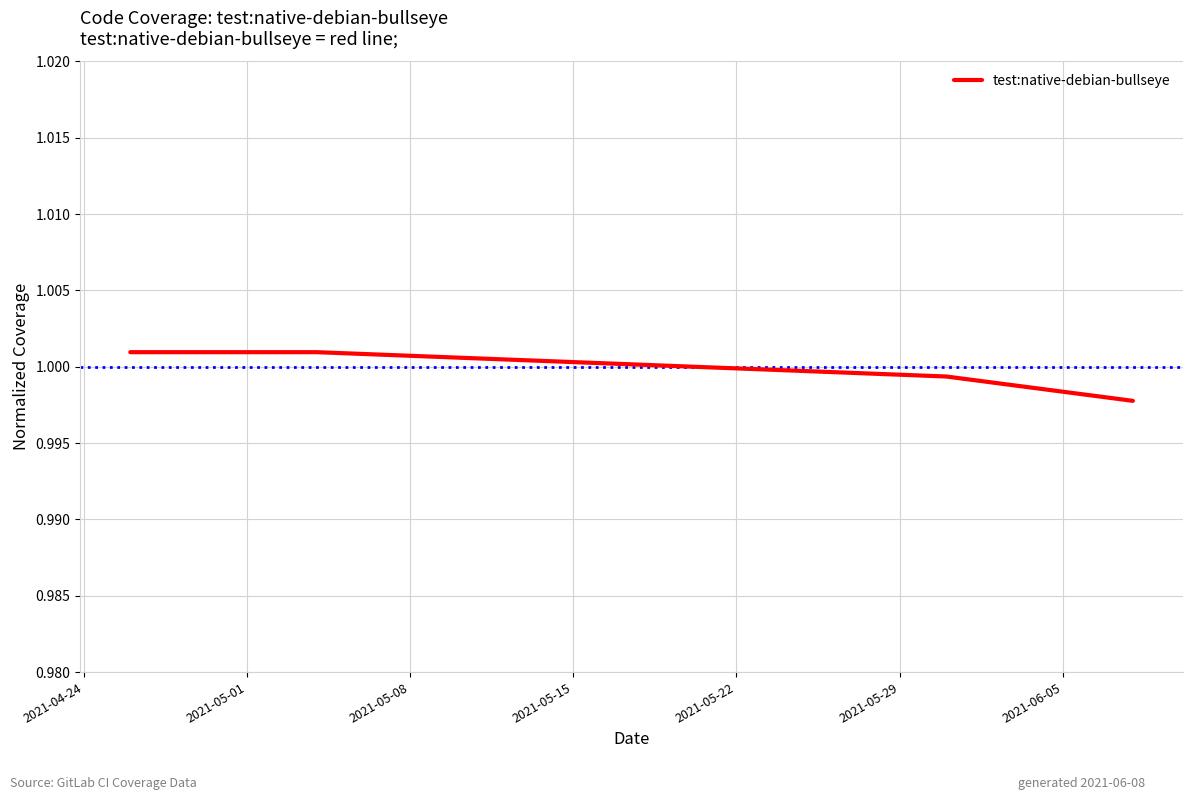

Count the number of data series in this chart.

1